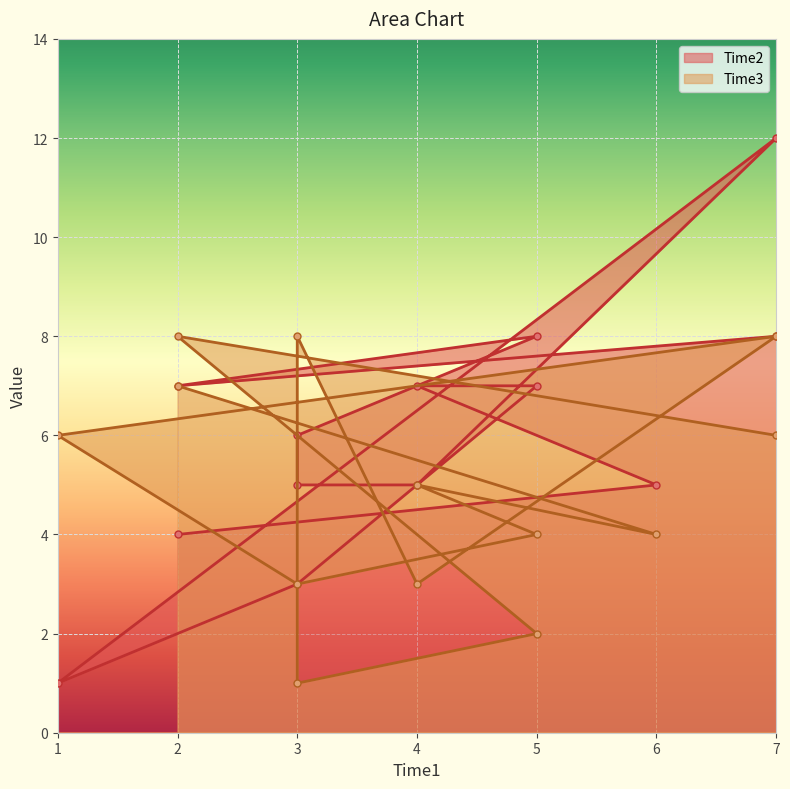

Between which two adjacent categories do Time3 and Time2 first intersect?

2 and 6